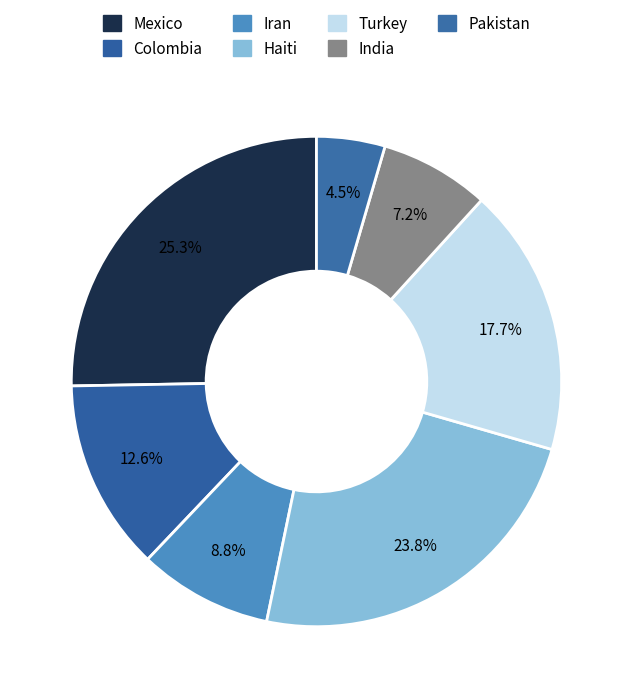

How many segments does this pie chart have?

7